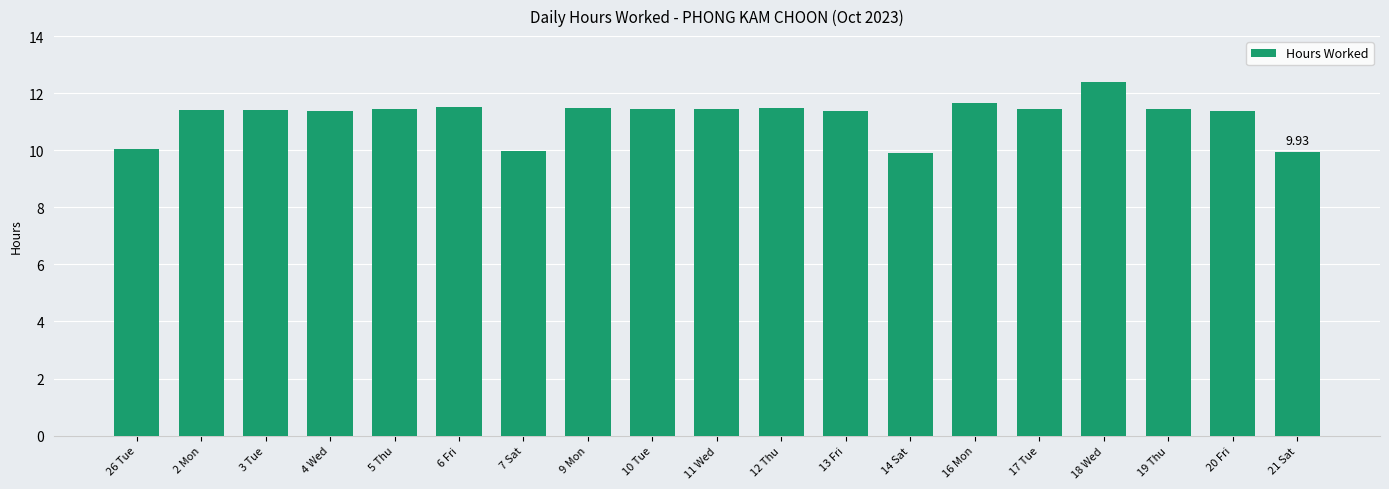

Which has a higher value, 26 Tue or 12 Thu?

12 Thu